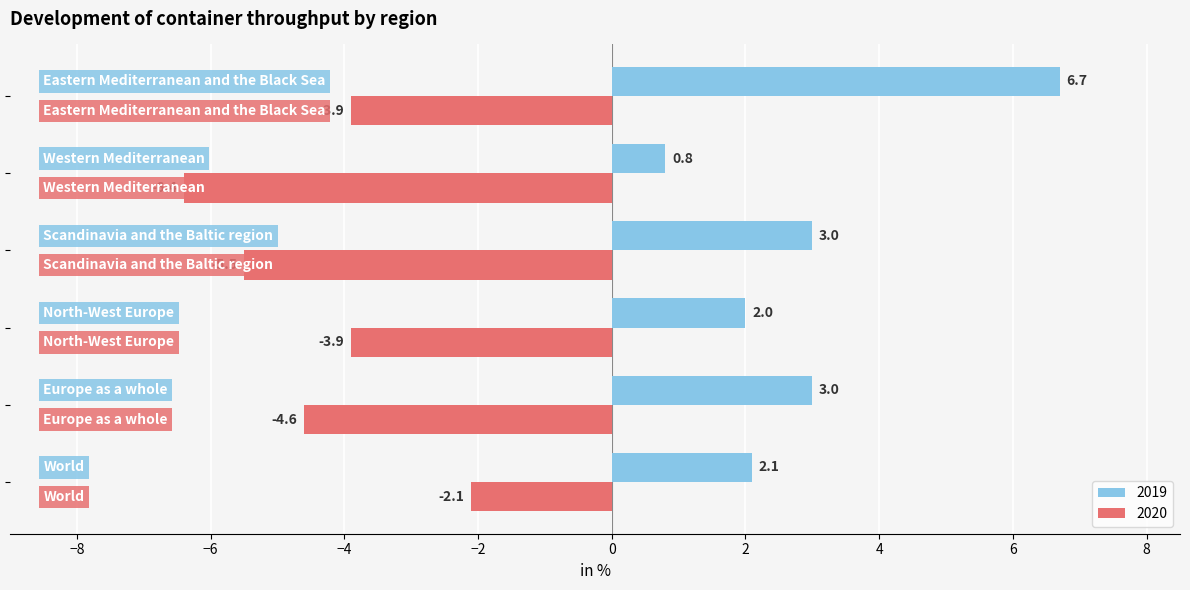

Which series has the widest spread of values?

2019